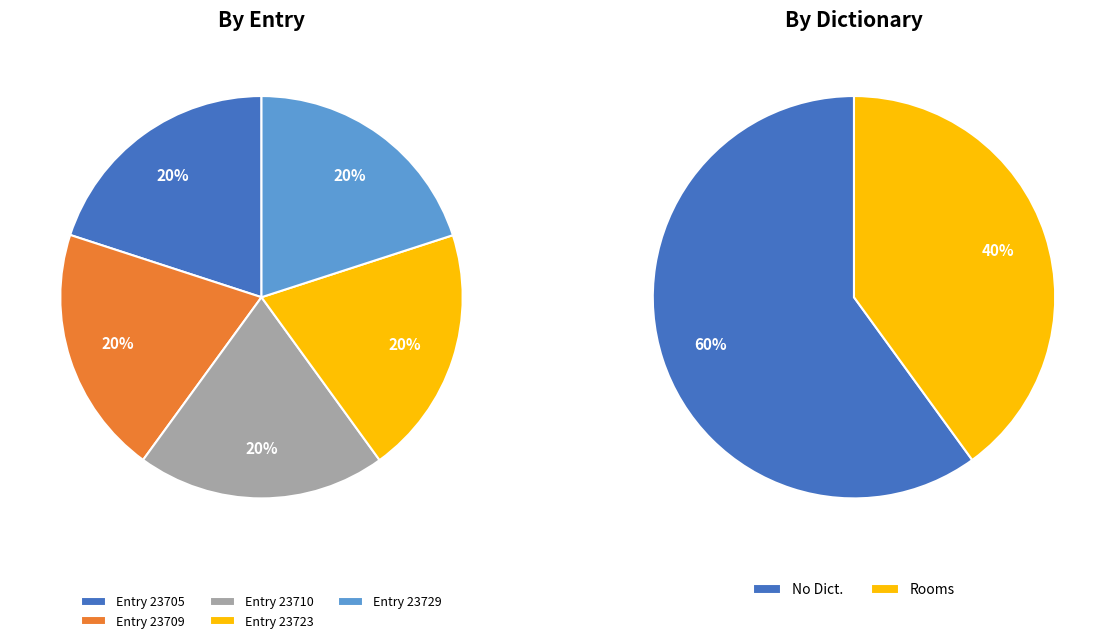

How many slices are in this pie chart?

5